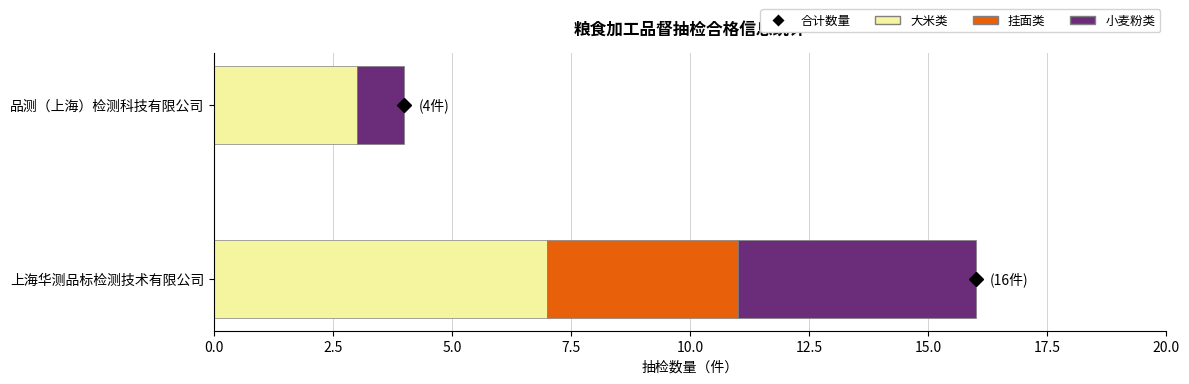

At which category is the sum across all series the highest?

上海华测品标检测技术有限公司